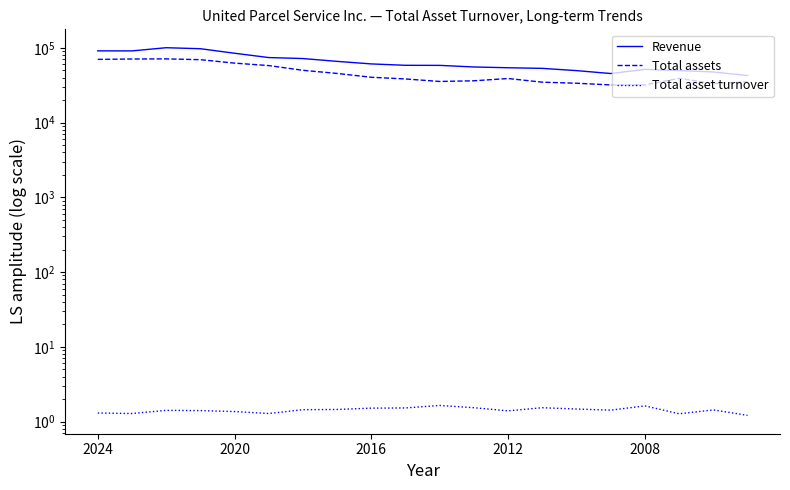

What is the difference between the maximum and minimum values in the Total asset turnover series?

0.4